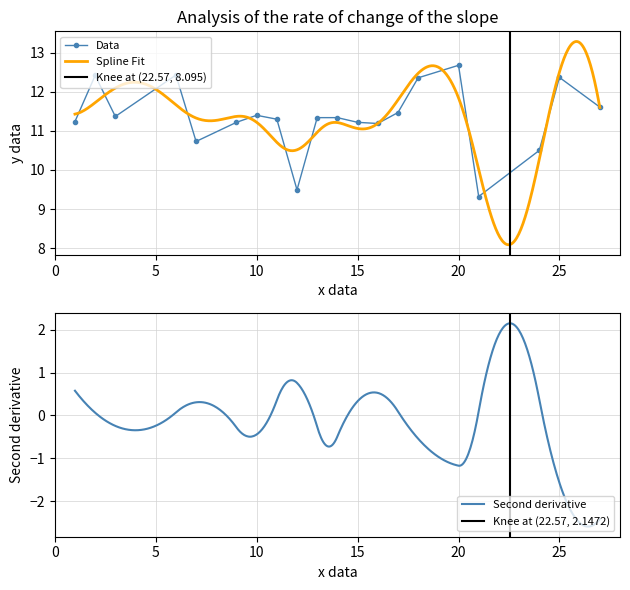

Where is the first local minimum?

8